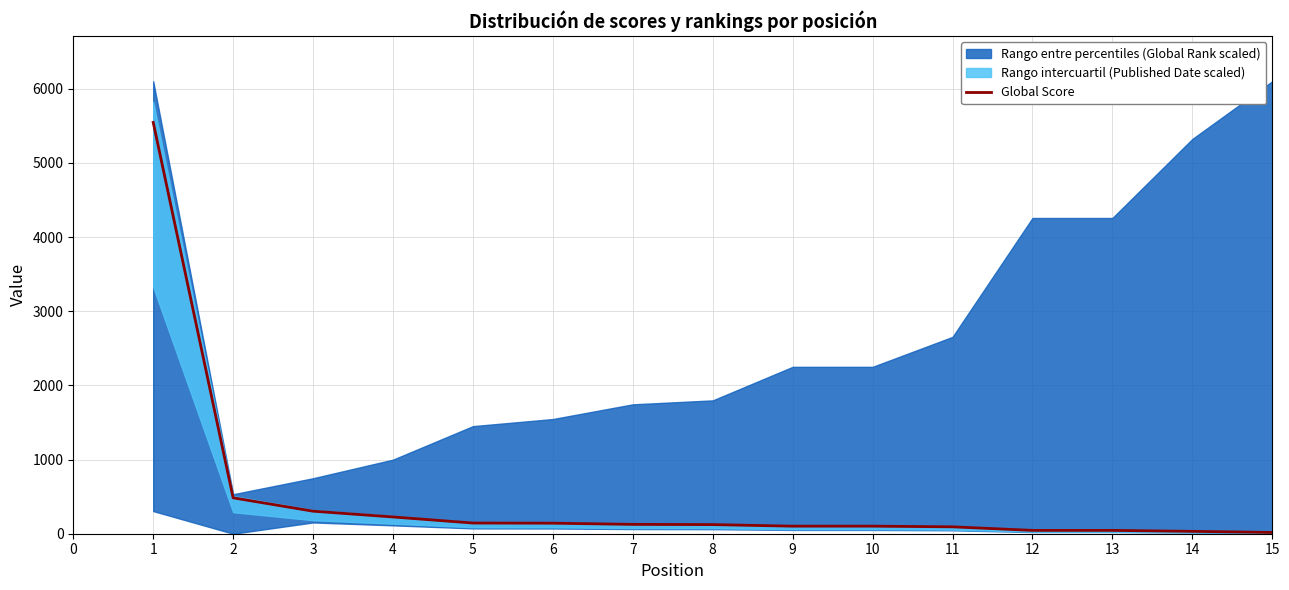

What is the change in value from 10 to 14?

-70